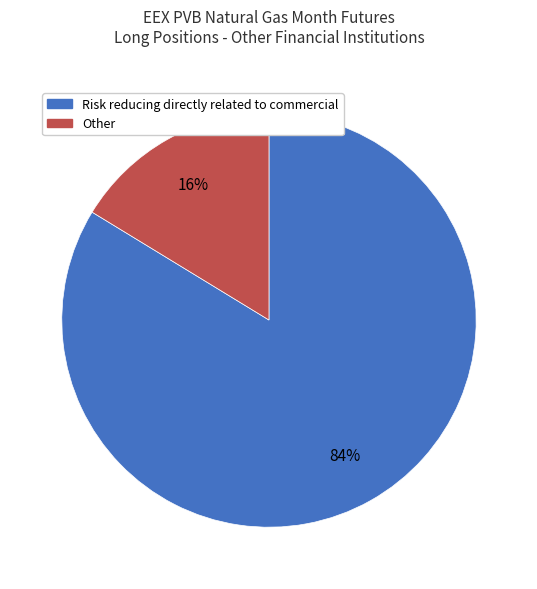

How many segments does this pie chart have?

2